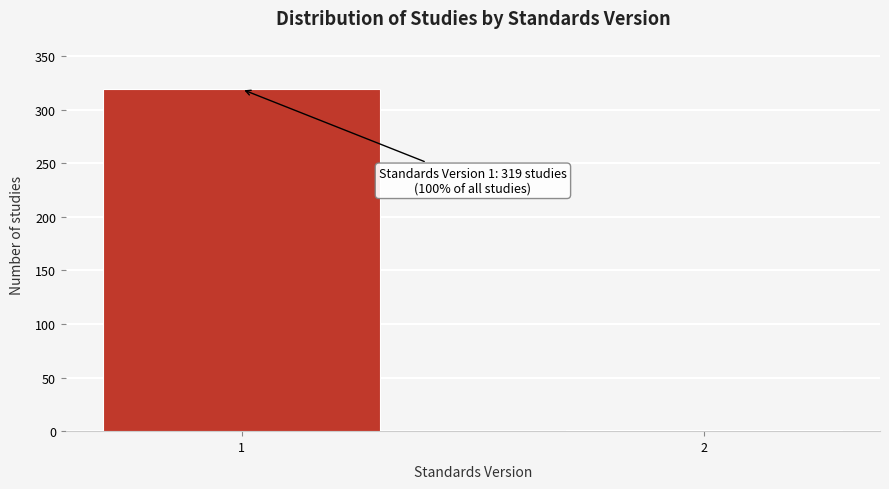

Reading left to right, list all the values displayed in this chart.

1=319	2=1